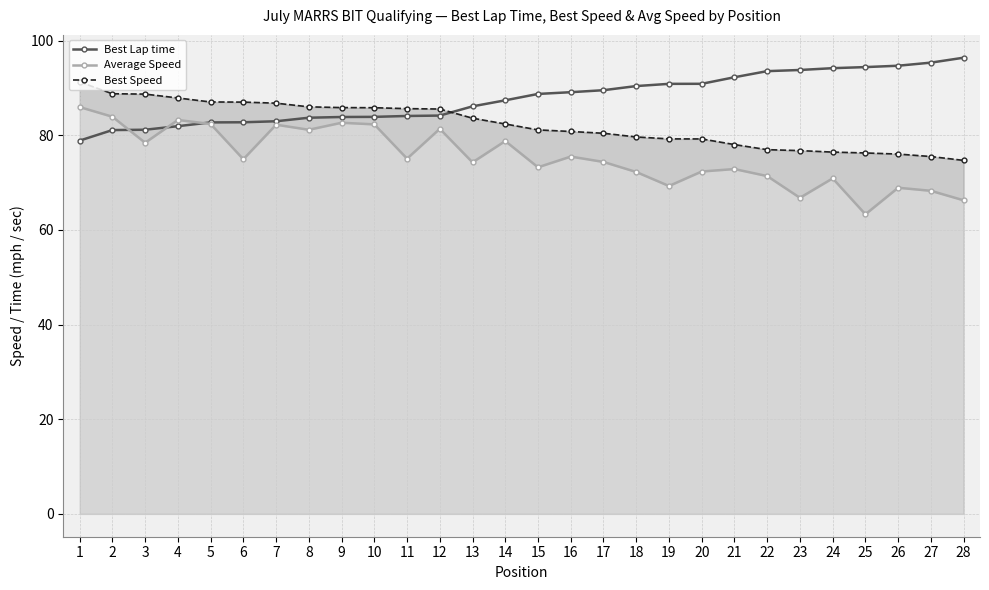

The value of Average Speed at 22 is 71.4. True or false?

True